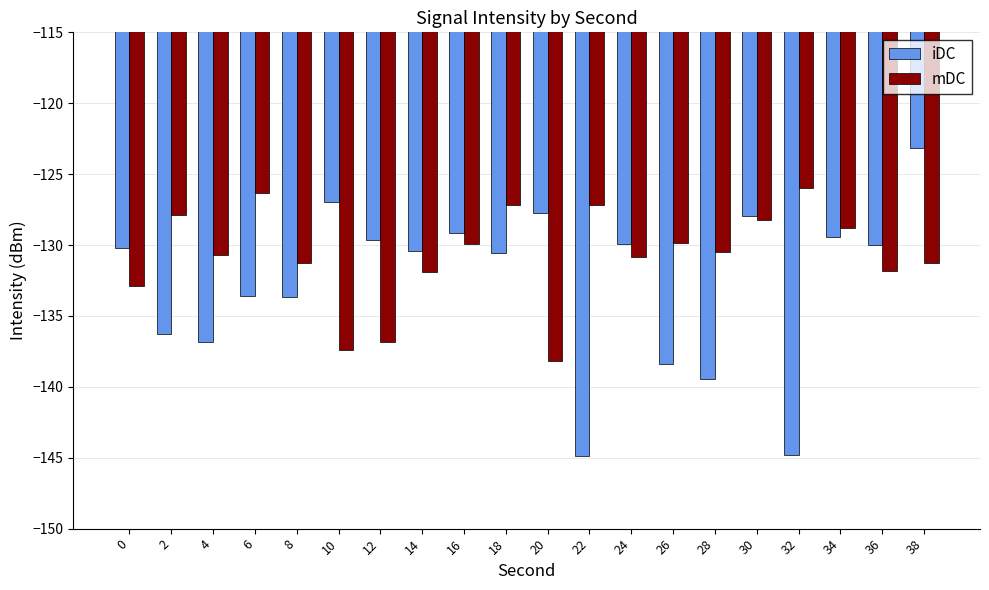

True or false: mDC has a value of -30.3 at 8.

False